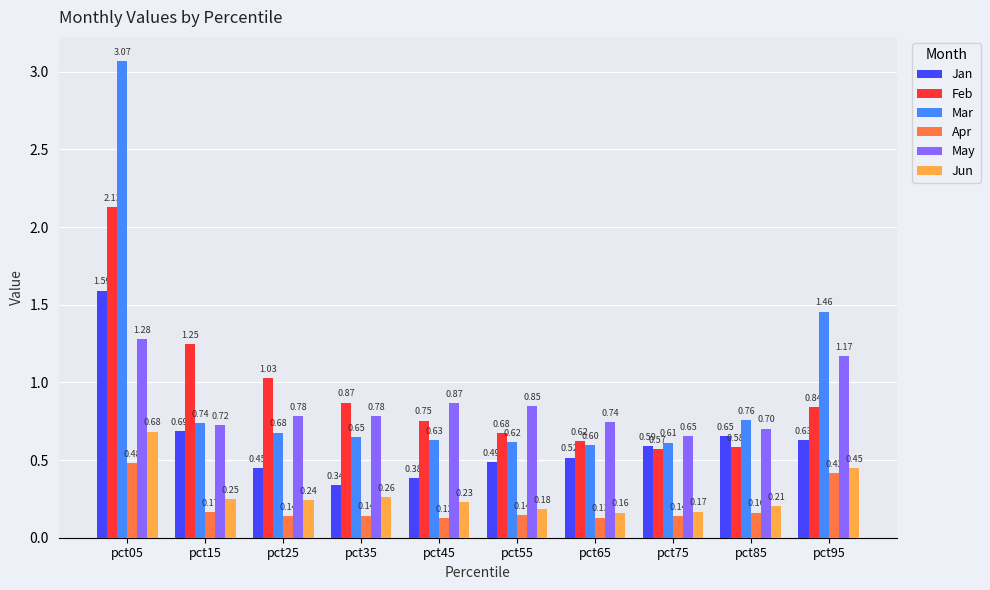

Rank the series at pct65 from lowest to highest value.

Apr, Jun, Jan, Mar, Feb, May